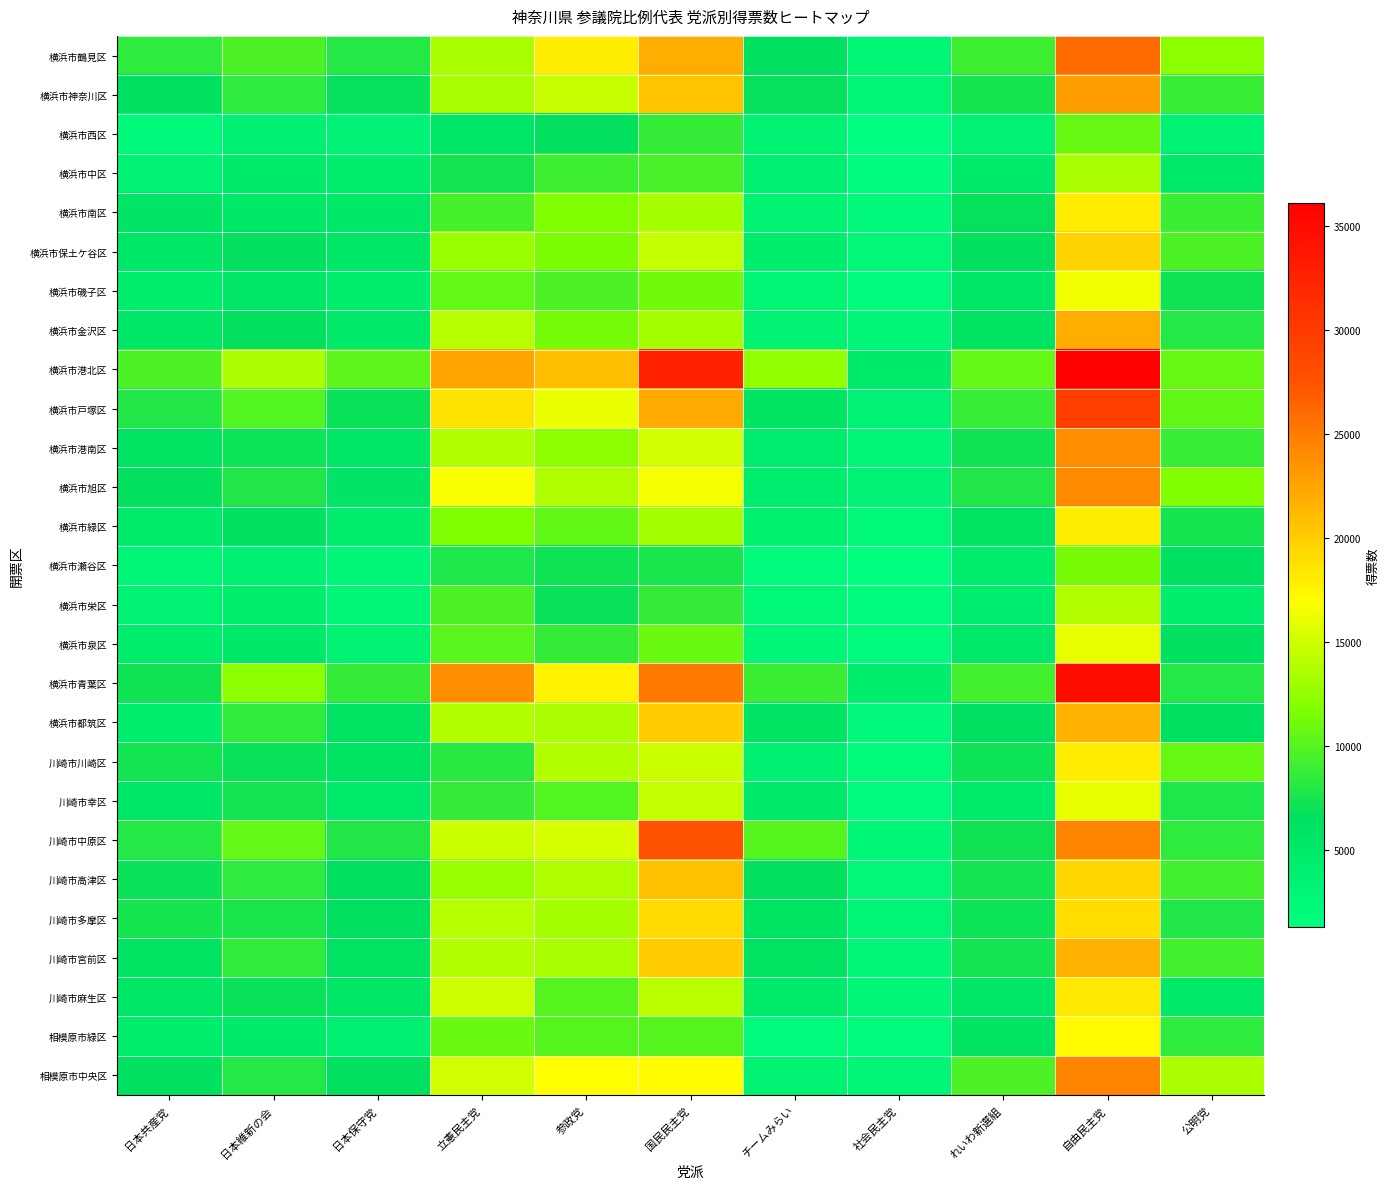

What is the maximum value shown in the chart?

36112.0